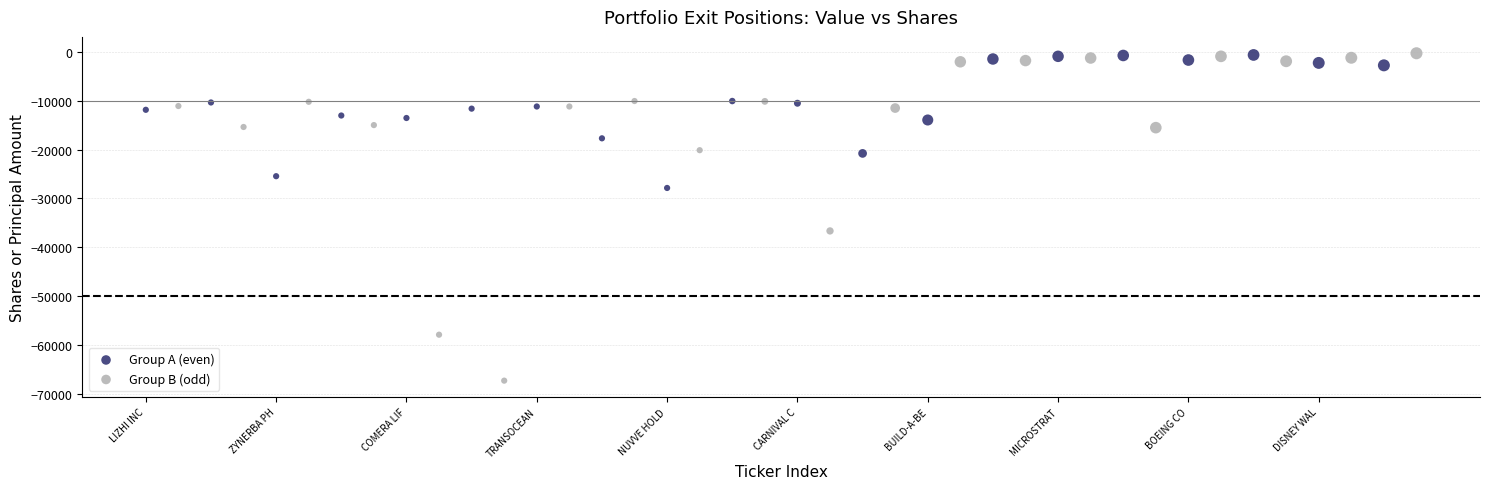

Which series has the largest Y range (max minus min)?

Group B (odd)